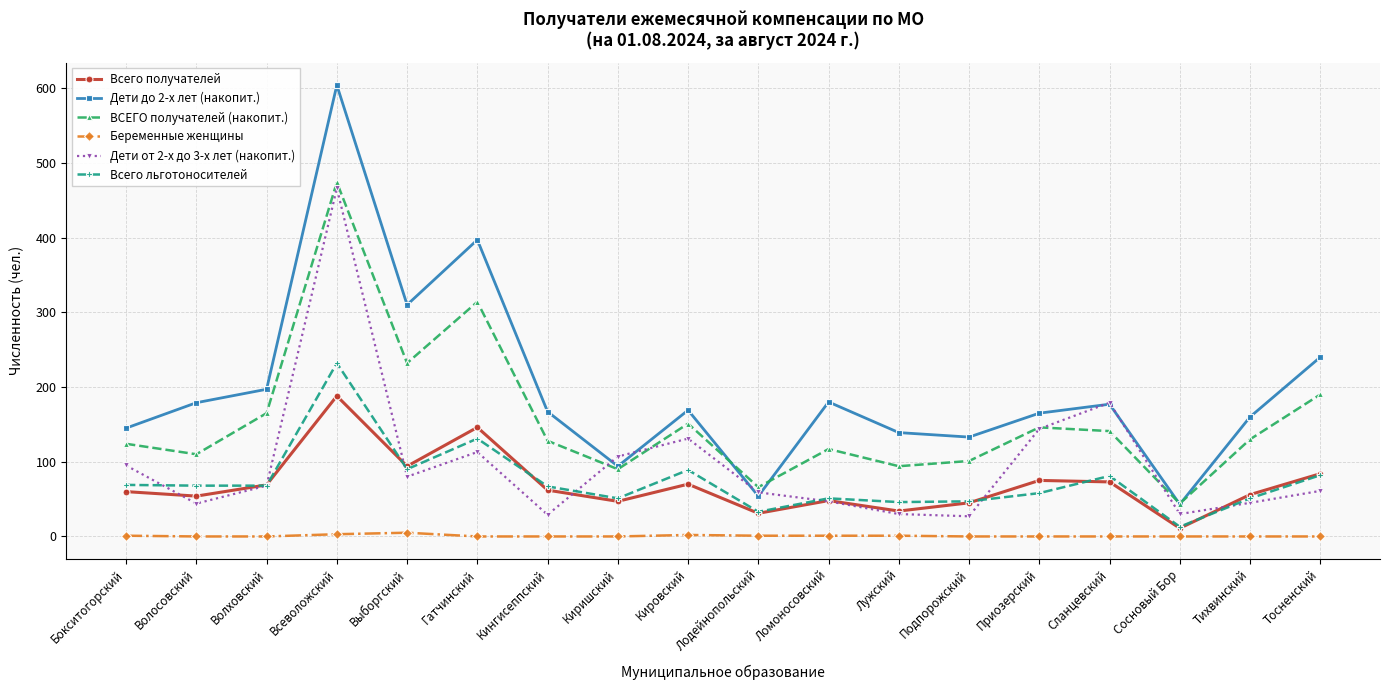

True or false: Всего льготоносителей and Дети от 2-х до 3-х лет (накопит.) cross at least once.

True